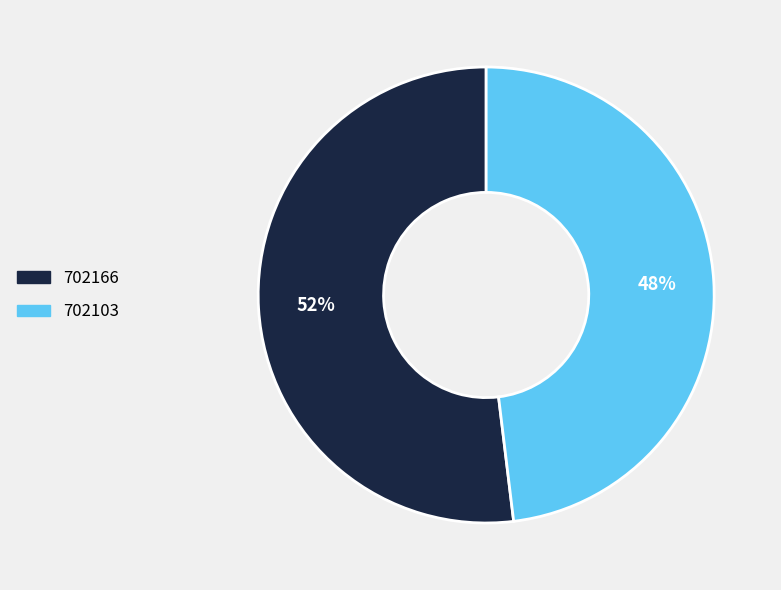

Between 702103 and 702166, which is larger?

702166